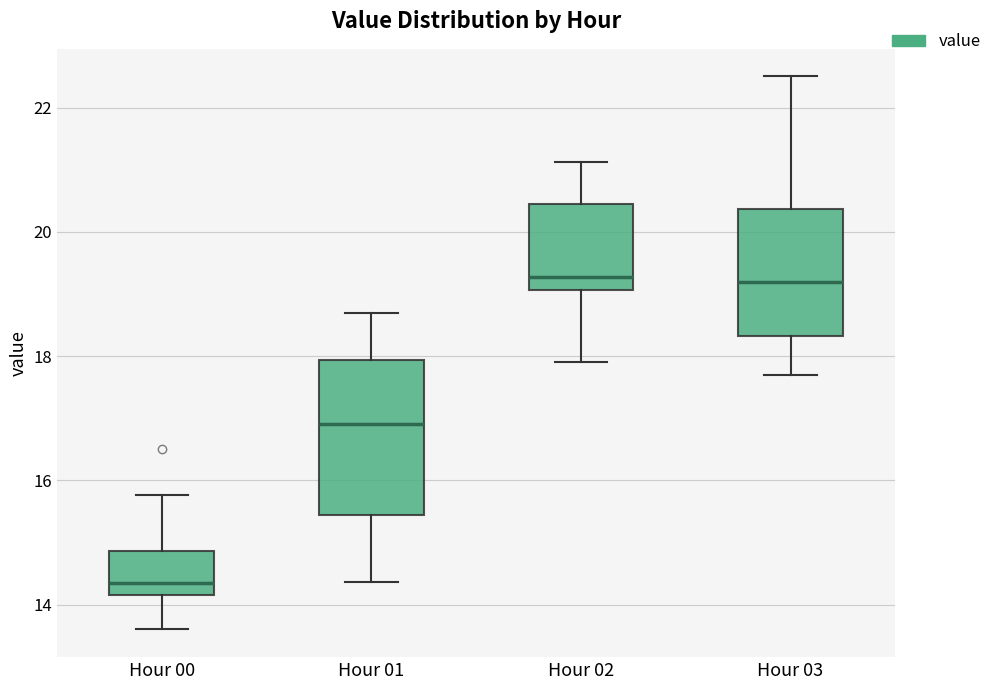

Reading left to right, transcribe this box plot: for each box, give where its median line is, the range the box spans, and where its two whiskers end, as read against the y-axis. The values are not printed on the chart, so give them approximately, as read against the axis.

Hour 00: median 14.4, box 14.2 to 14.8, whiskers 13.6 to 15.8
Hour 01: median 17.0, box 15.4 to 18.0, whiskers 14.4 to 18.8
Hour 02: median 19.2, box 19.0 to 20.4, whiskers 18.0 to 21.2
Hour 03: median 19.2, box 18.4 to 20.4, whiskers 17.8 to 22.6